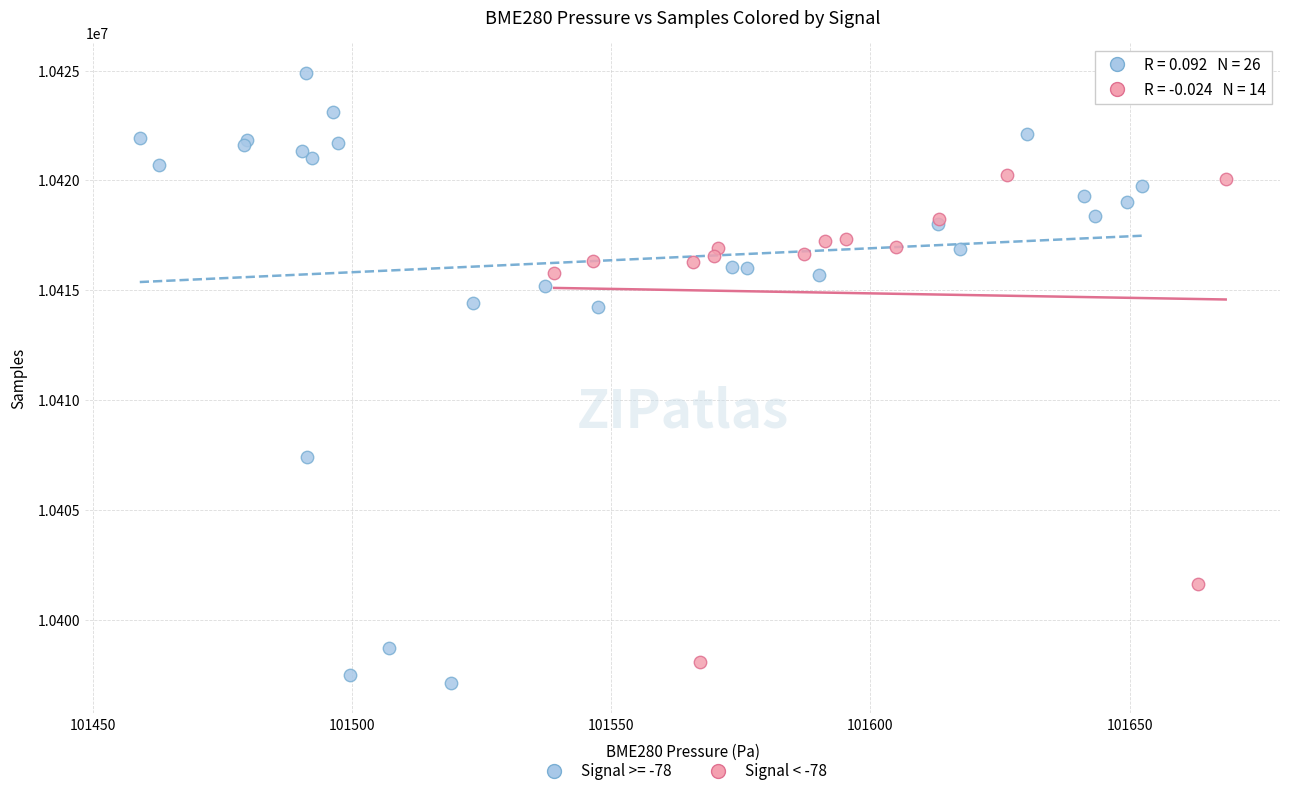

Which series contains the highest Y value?

Signal >= -78